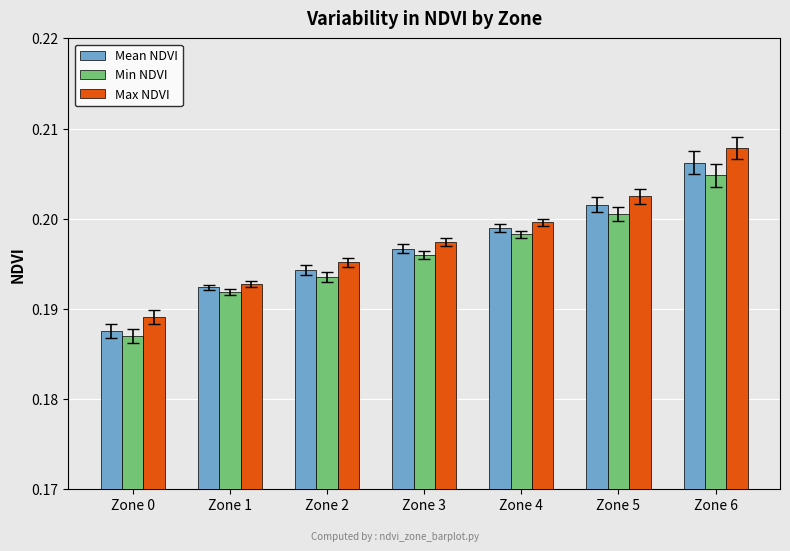

What is the total value across all series at Zone 1?

0.6